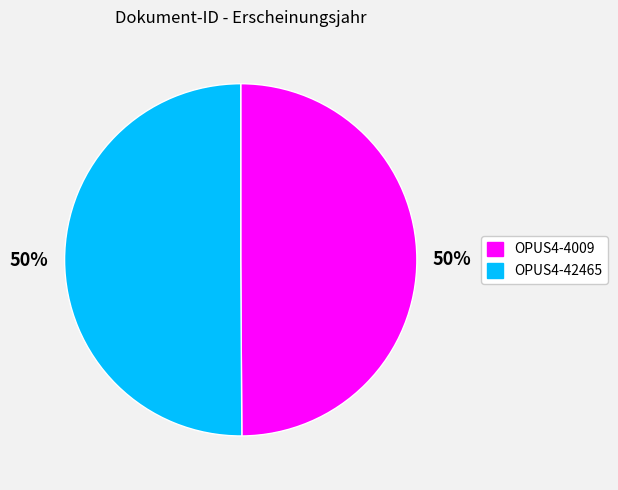

Count the number of slices in the pie.

2